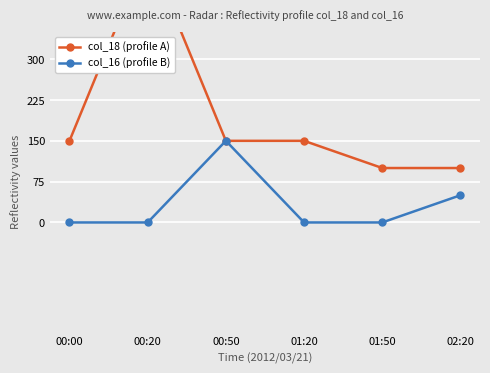

Is this an area chart (filled region under the line)?

No